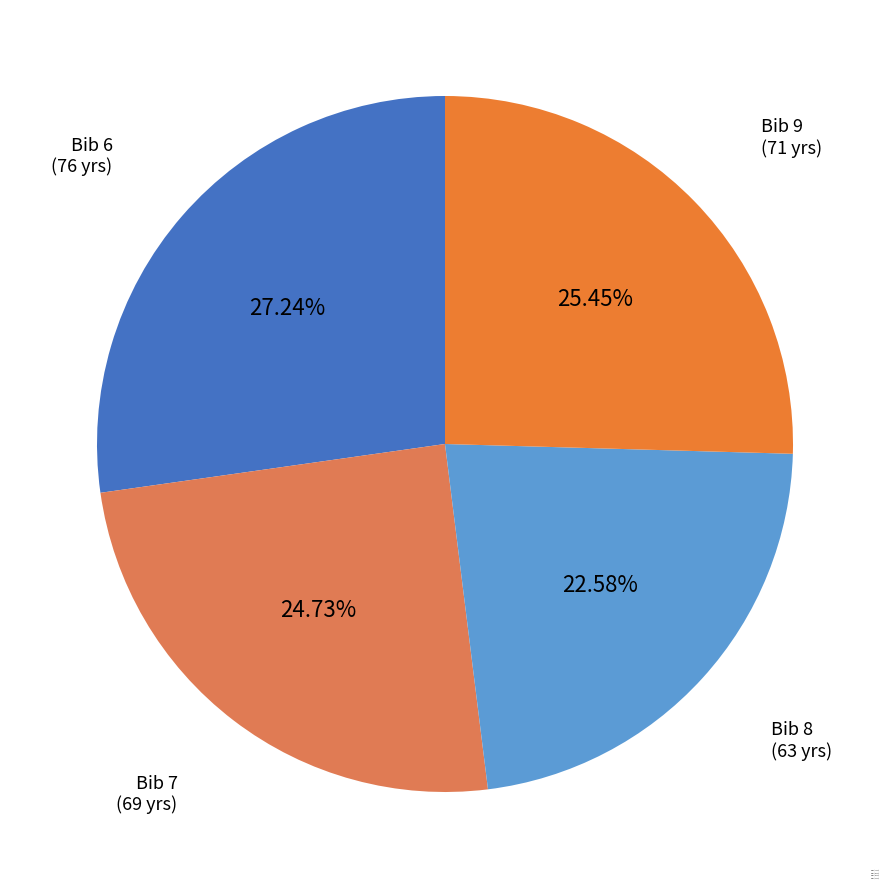

Which slice is the largest?

Bib 6 (76 yrs)